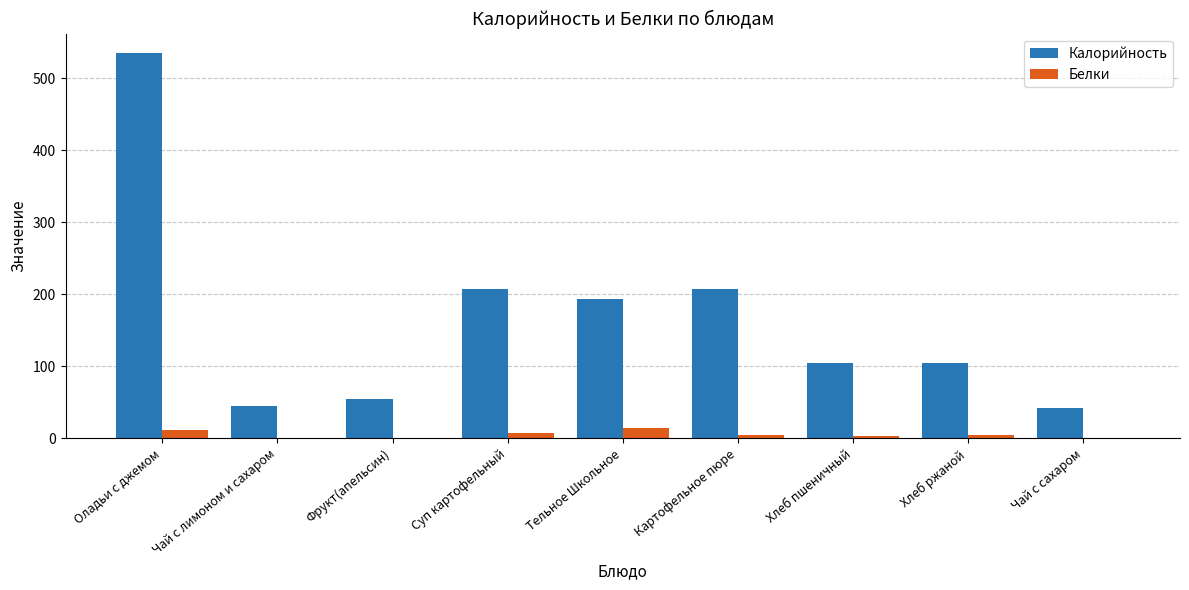

What is the sum of all Калорийность values?

1493.2